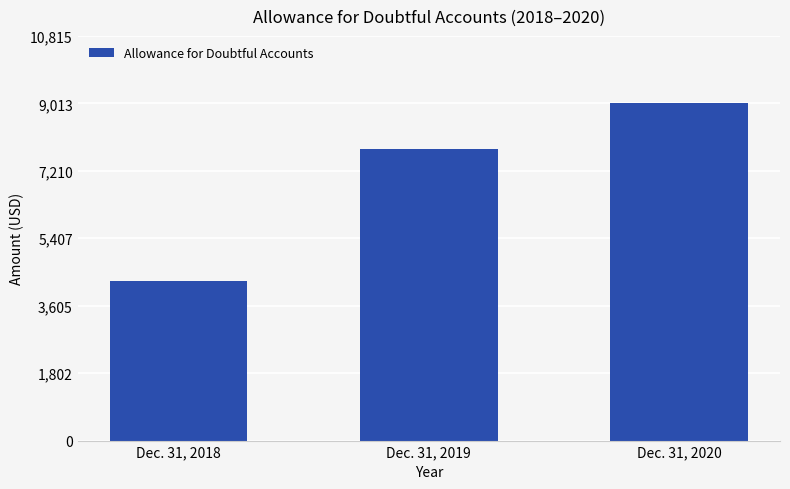

The value at Dec. 31, 2020 is 4270. True or false?

False